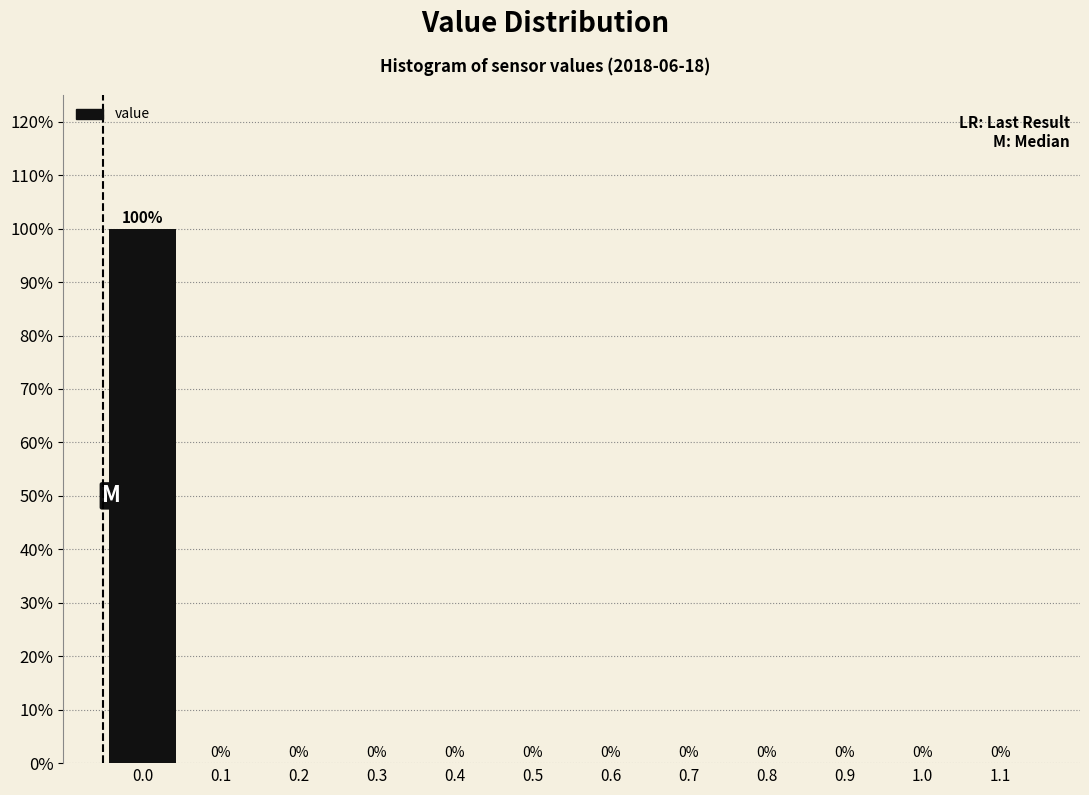

Reading left to right, what are all the values shown in this chart?

0.0=100	0.1=0	0.2=0	0.3=0	0.4=0	0.5=0	0.6=0	0.7=0	0.8=0	0.9=0	1.0=0	1.1=0